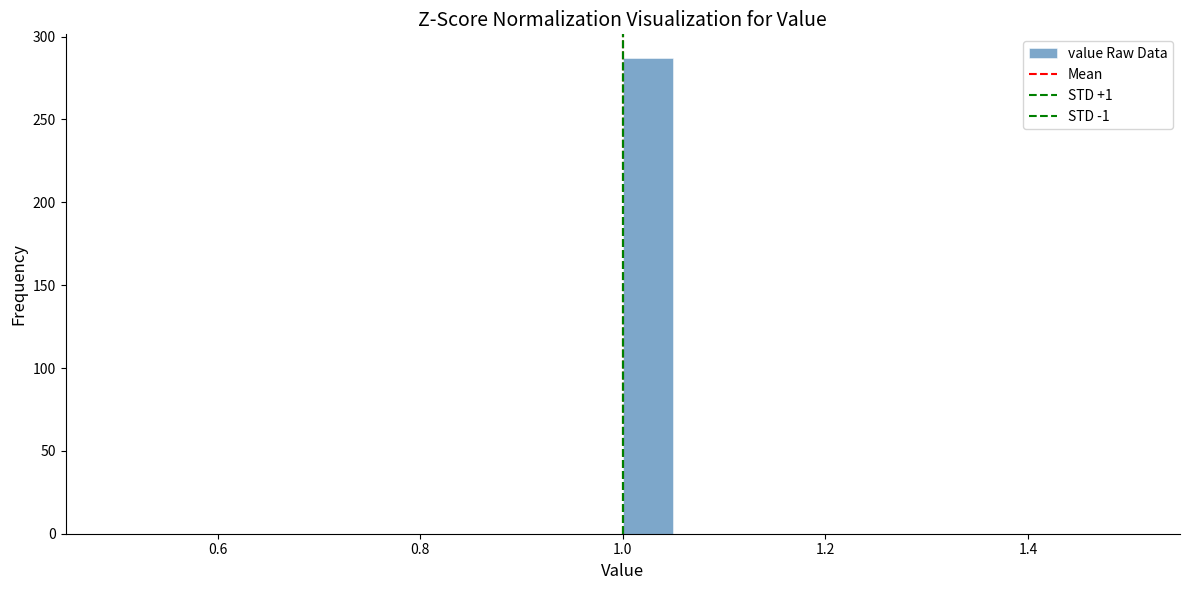

Read against the x-axis, roughly where is the centre of the tallest bar?

1.02